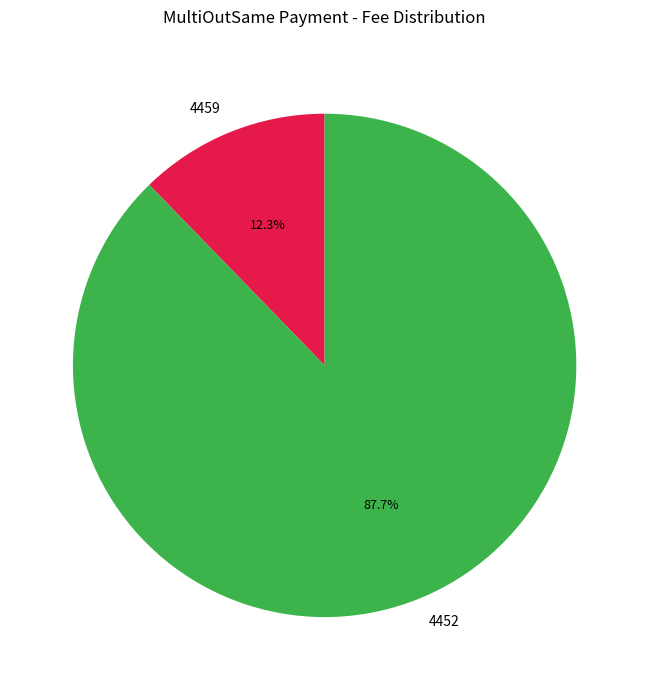

What percentage is the 4452 slice, to the nearest percent?

88%